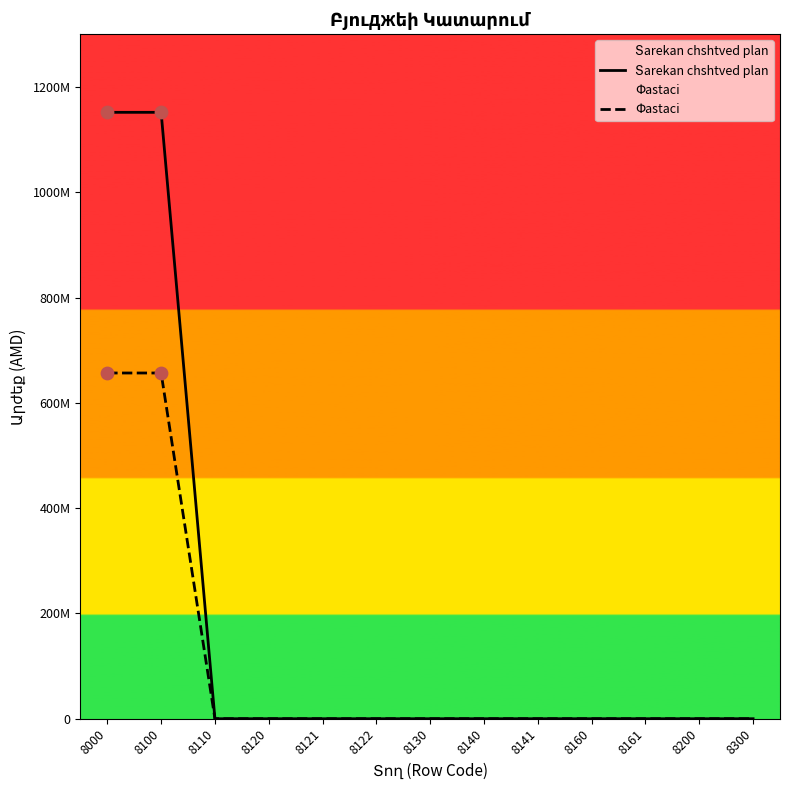

Which series reaches the minimum Y coordinate?

Տarеkan chshtved plan